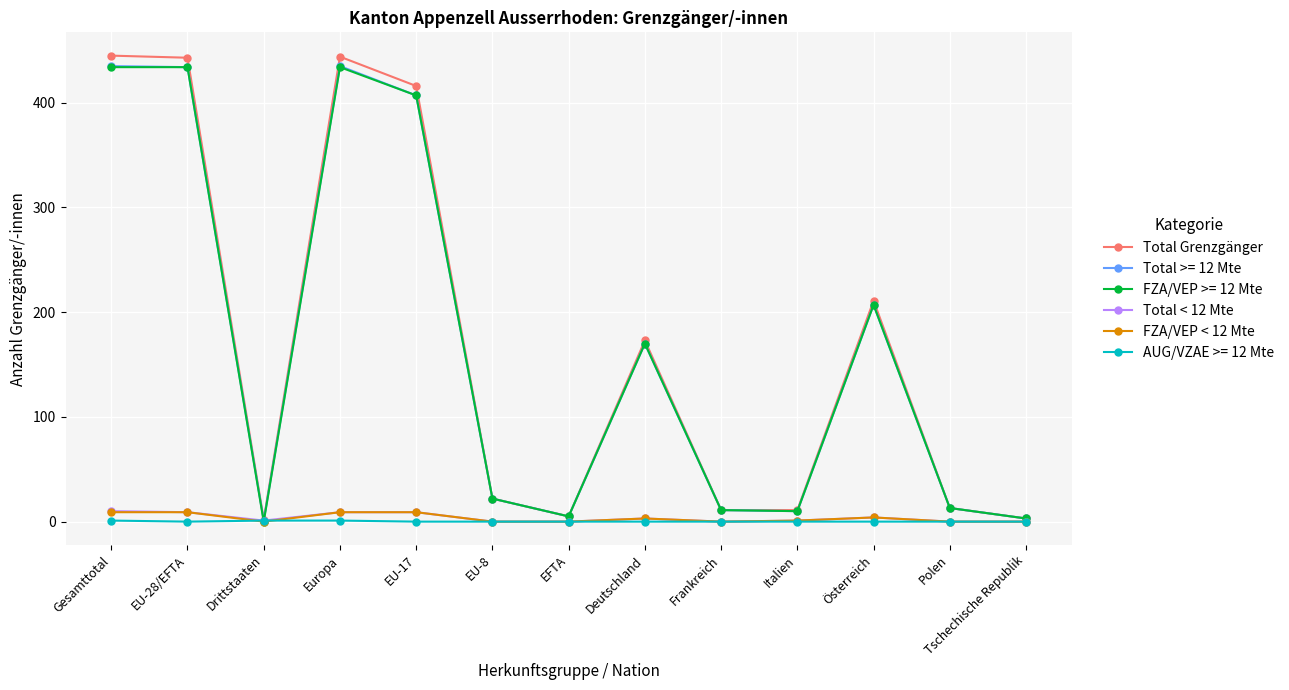

Which series has the largest range (max minus min)?

Total Grenzgänger